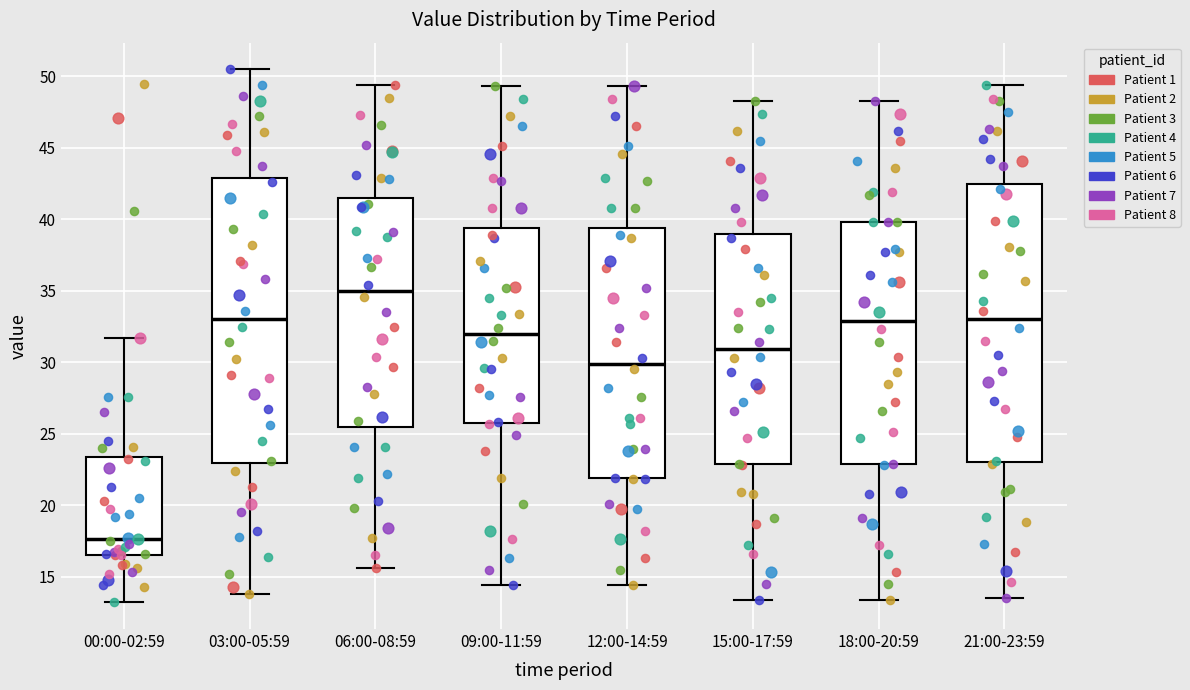

Reading left to right, read every box against the y-axis: the position of its median line, the range the box covers, and the ends of its whiskers. The values are not printed on the chart, so give them approximately, as read against the axis.

00:00-02:59: median 17.5, box 16.5 to 23.5, whiskers 13.0 to 31.5
03:00-05:59: median 33.0, box 23.0 to 43.0, whiskers 14.0 to 50.5
06:00-08:59: median 35.0, box 25.5 to 41.5, whiskers 15.5 to 49.5
09:00-11:59: median 32.0, box 26.0 to 39.5, whiskers 14.5 to 49.5
12:00-14:59: median 30.0, box 22.0 to 39.5, whiskers 14.5 to 49.5
15:00-17:59: median 31.0, box 23.0 to 39.0, whiskers 13.5 to 48.5
18:00-20:59: median 33.0, box 23.0 to 40.0, whiskers 13.5 to 48.5
21:00-23:59: median 33.0, box 23.0 to 42.5, whiskers 13.5 to 49.5